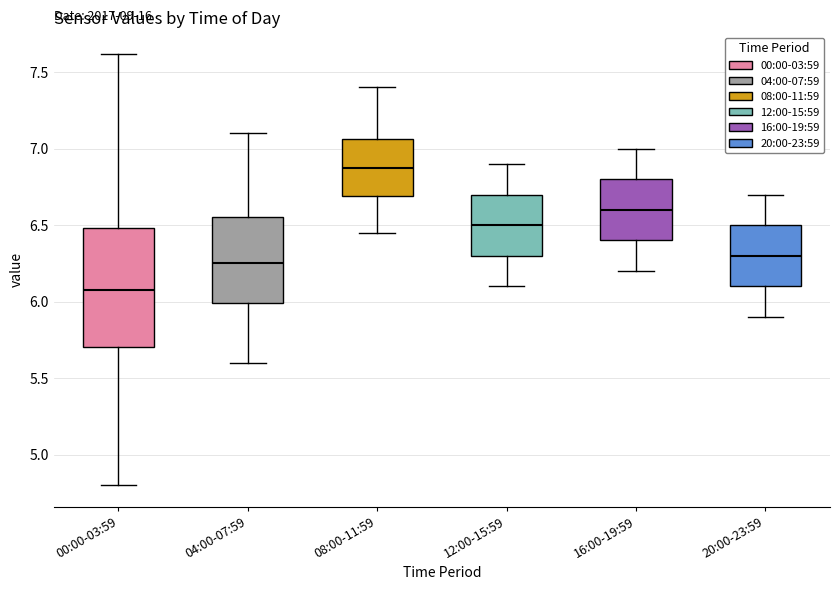

Reading left to right, transcribe this box plot: for each box, give where its median line is, the range the box spans, and where its two whiskers end, as read against the y-axis. The values are not printed on the chart, so give them approximately, as read against the axis.

00:00-03:59: median 6.10, box 5.70 to 6.50, whiskers 4.80 to 7.60
04:00-07:59: median 6.25, box 6.00 to 6.55, whiskers 5.60 to 7.10
08:00-11:59: median 6.90, box 6.70 to 7.05, whiskers 6.45 to 7.40
12:00-15:59: median 6.50, box 6.30 to 6.70, whiskers 6.10 to 6.90
16:00-19:59: median 6.60, box 6.40 to 6.80, whiskers 6.20 to 7.00
20:00-23:59: median 6.30, box 6.10 to 6.50, whiskers 5.90 to 6.70